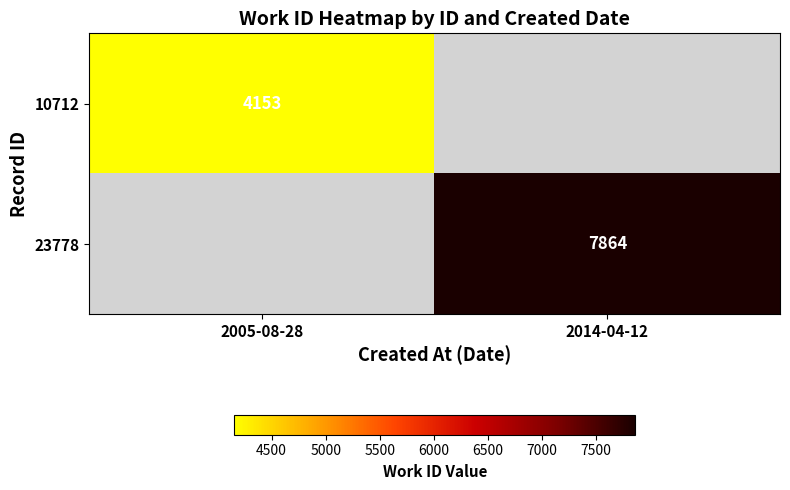

The value of 23778 at 2014-04-12 is 4966. True or false?

False